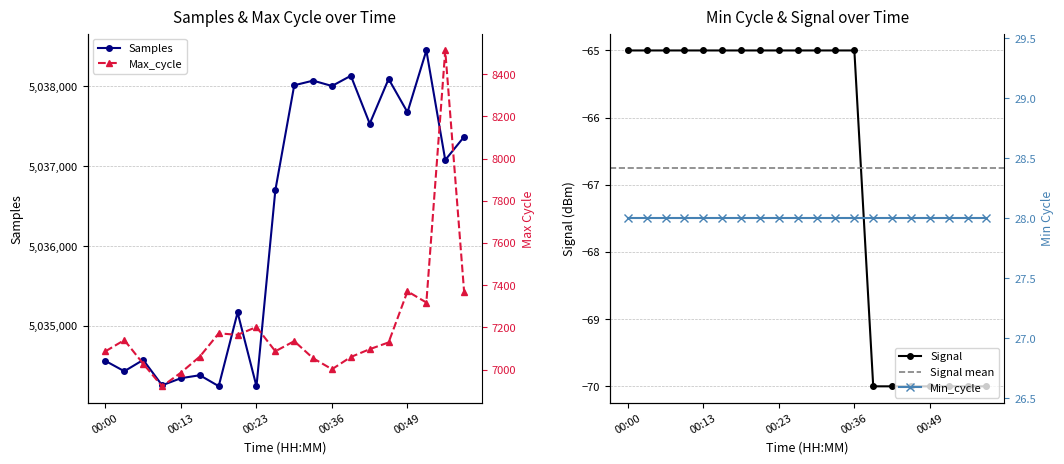

The Max_cycle series shows 7165 at 00:20. True or false?

True